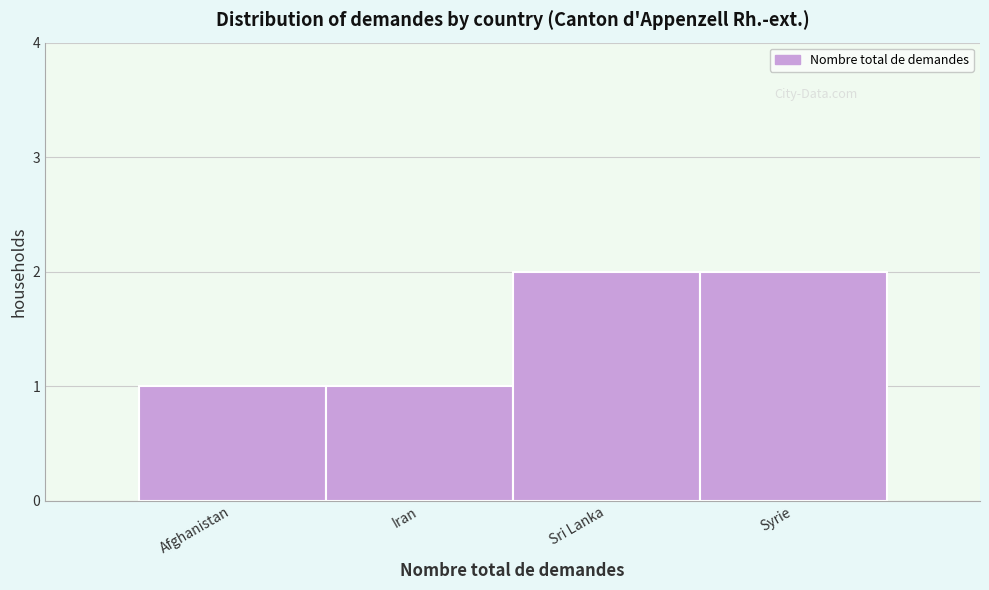

Reading left to right, what are all the values shown in this chart?

1	1	2	2